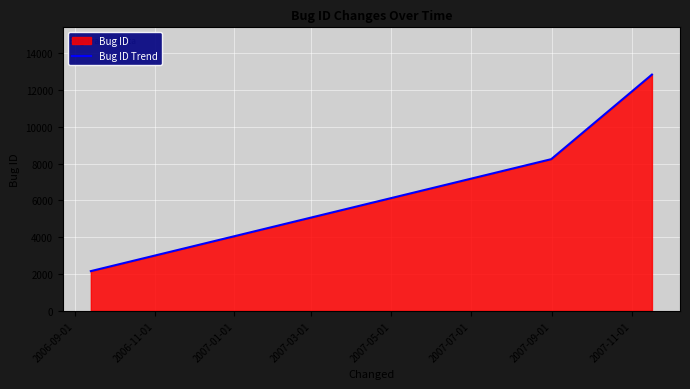

What is the average value?

7750